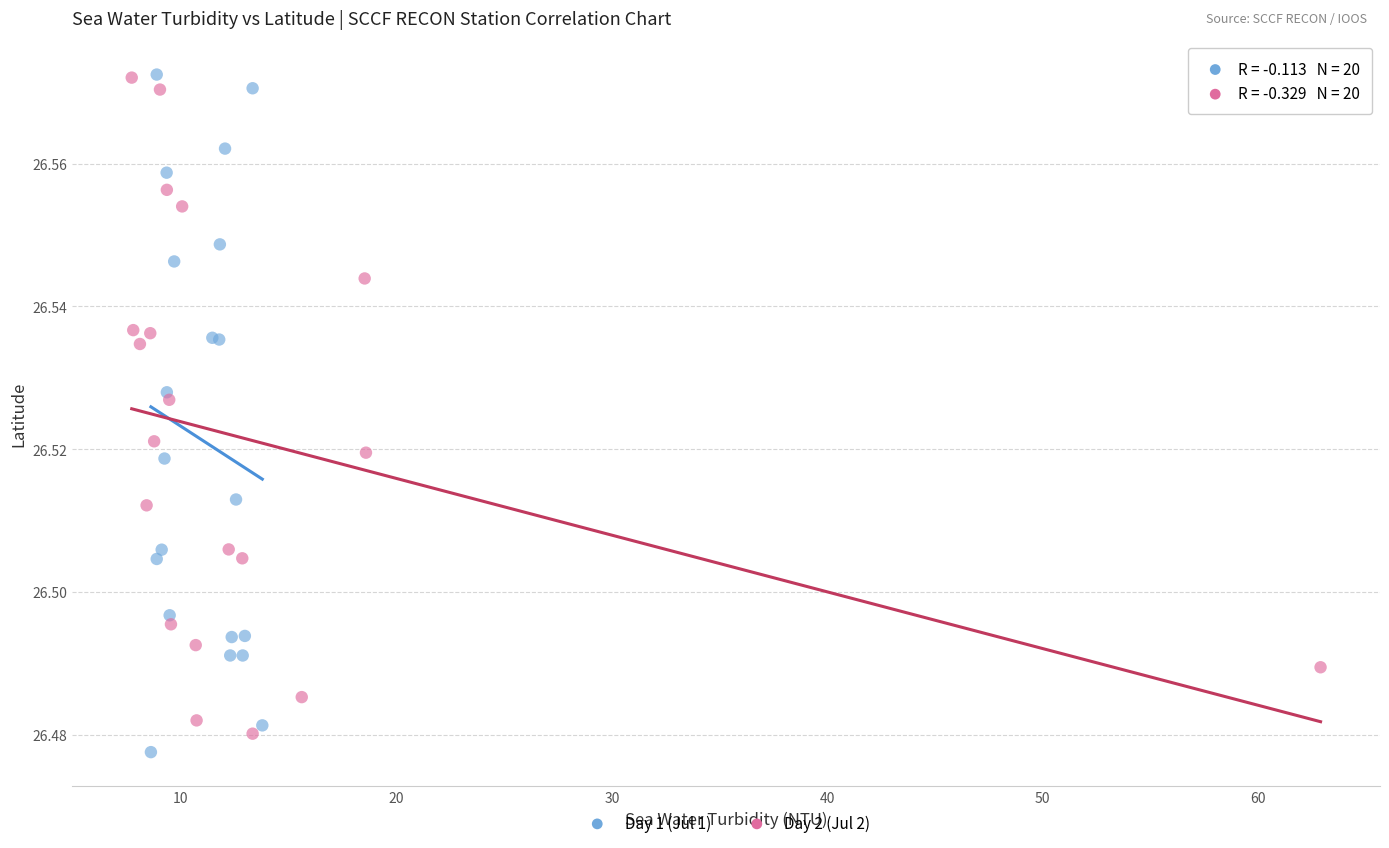

What are all the series names shown in the legend?

Day 1 (Jul 1), Day 2 (Jul 2)